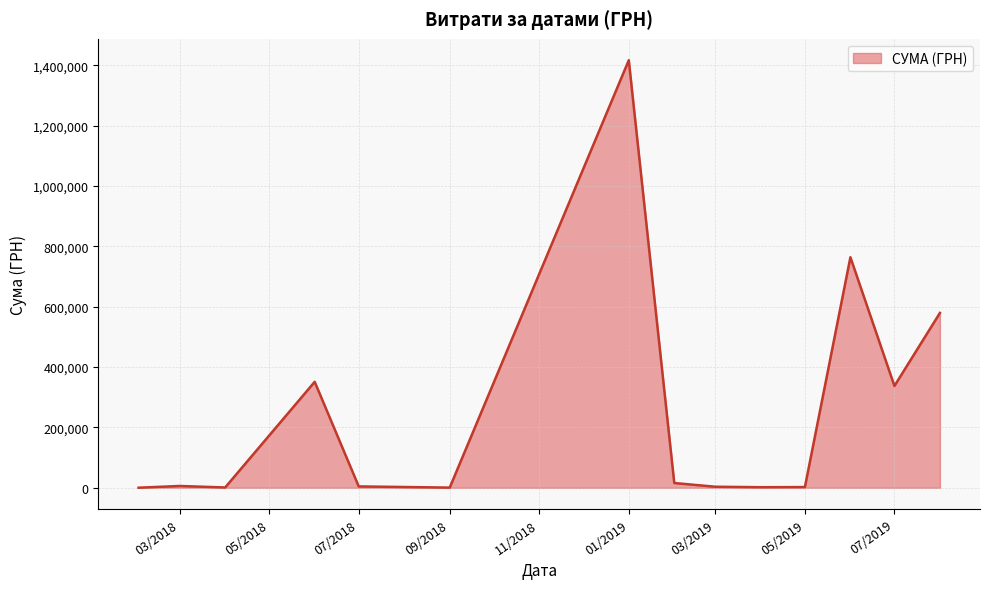

What is the maximum value shown in the chart?

1416439.6